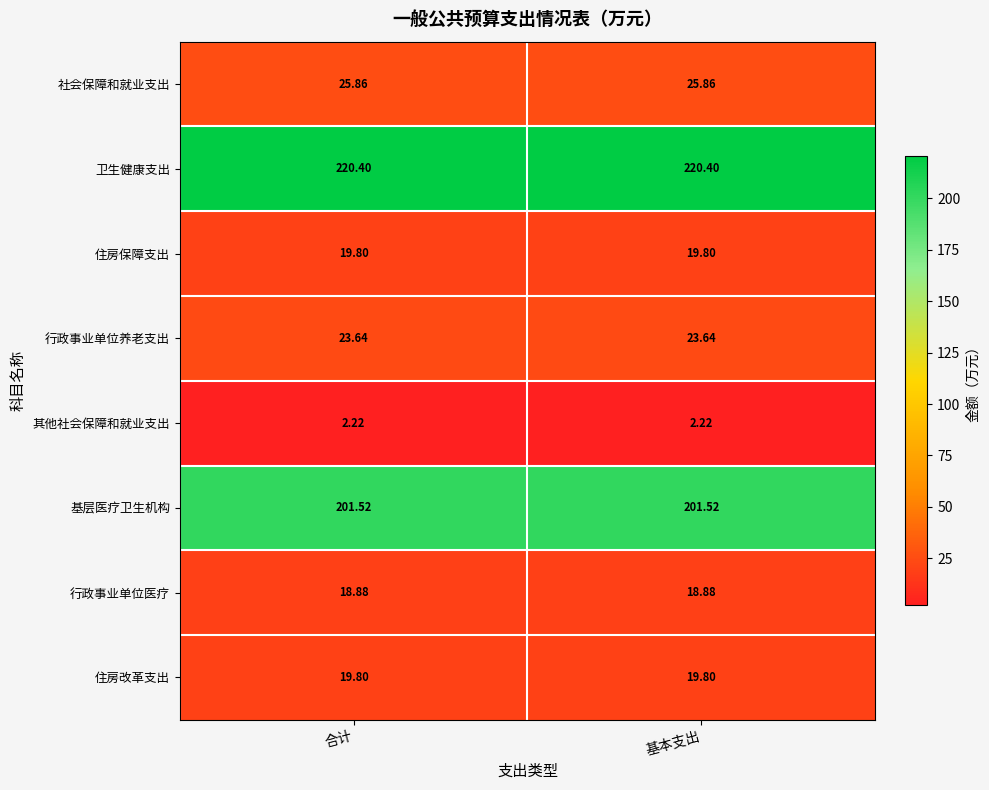

Is the value of 基层医疗卫生机构 at 基本支出 greater than the value of 社会保障和就业支出 at 基本支出?

Yes